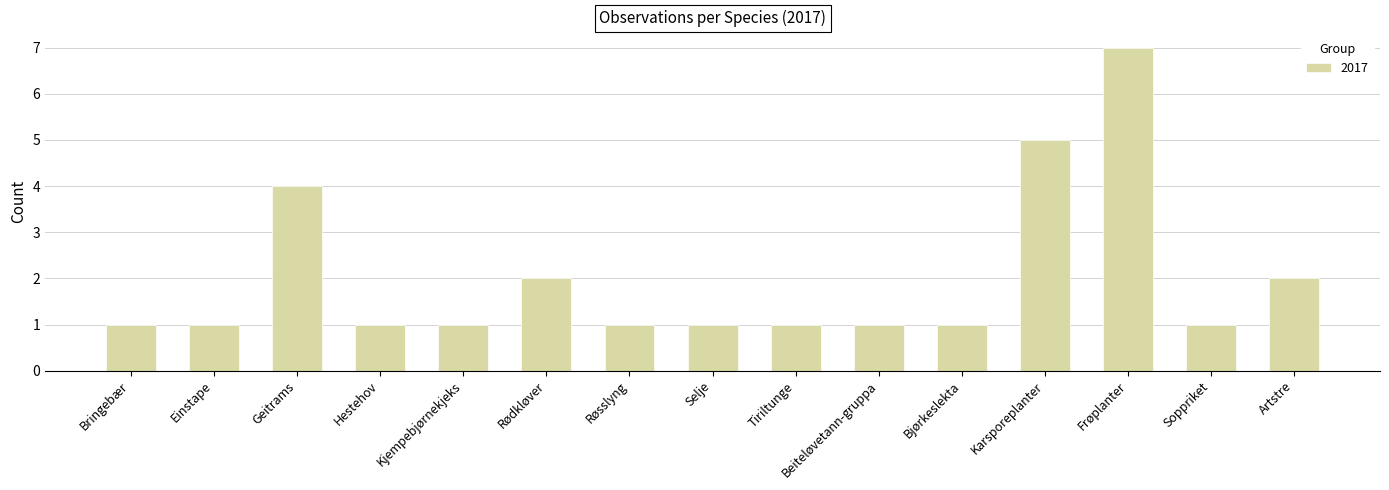

What is the difference between the second highest and minimum values?

4